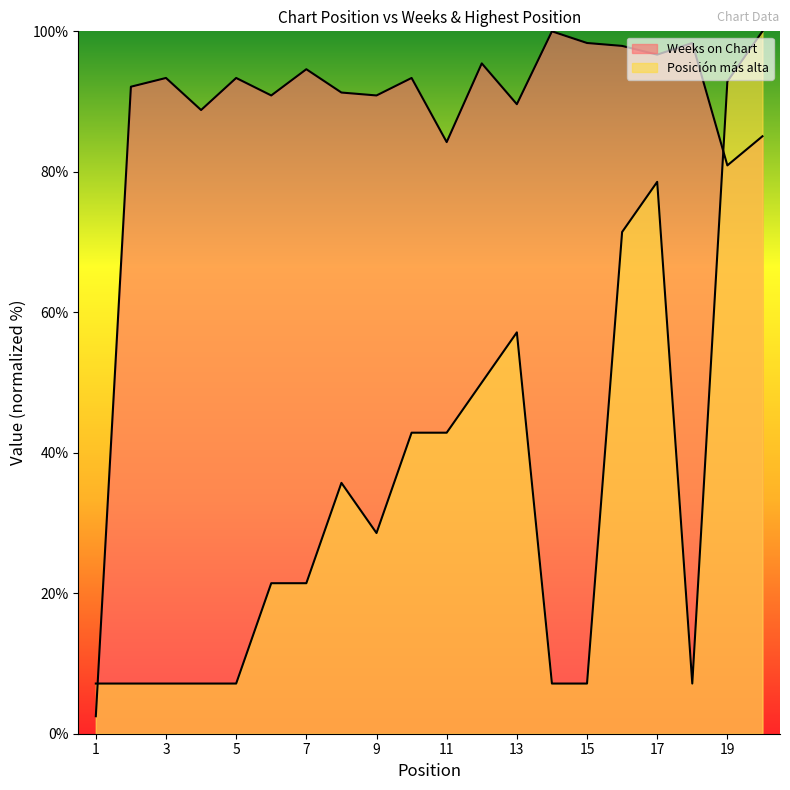

At how many categories does at least one series exceed 6?

20